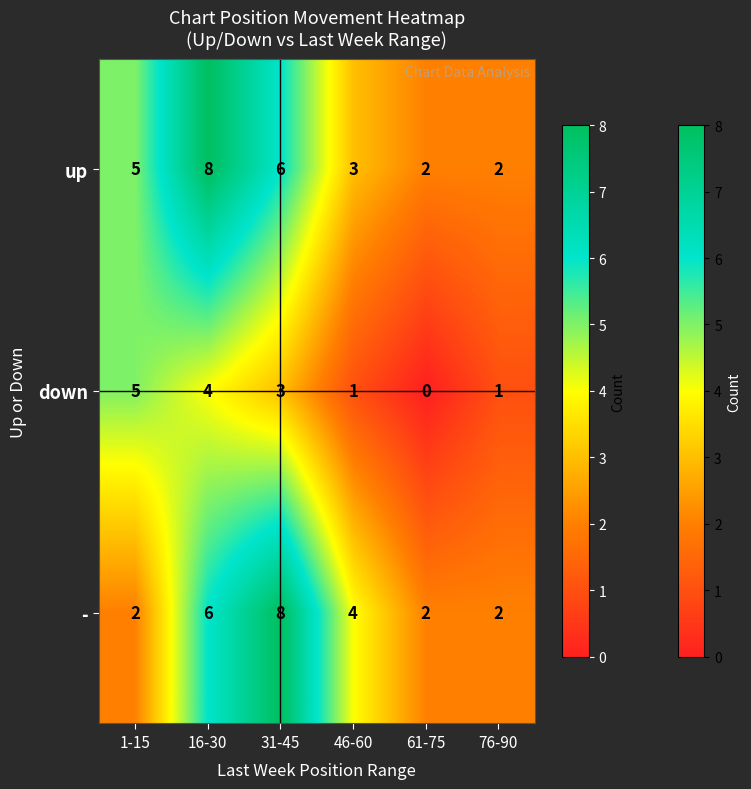

At which category does the chart reach its minimum across all series?

61-75